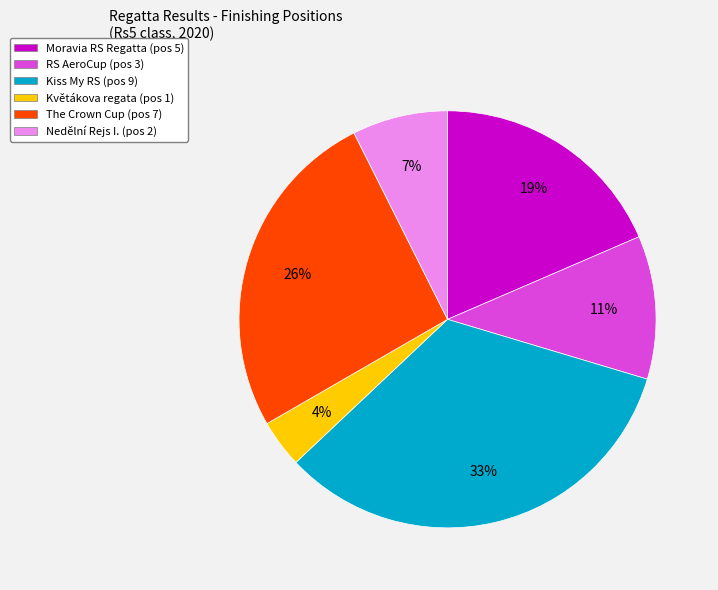

Which category has the smallest portion of the pie?

Květákova regata